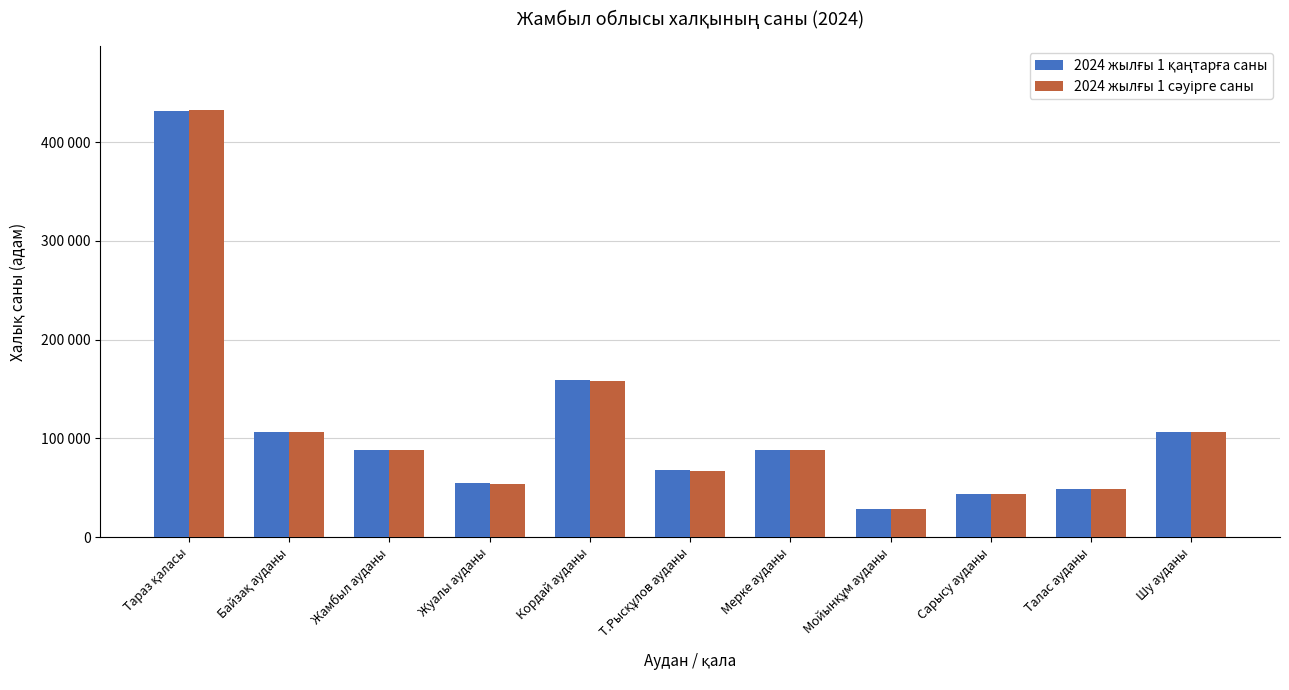

Are the bars horizontal?

No